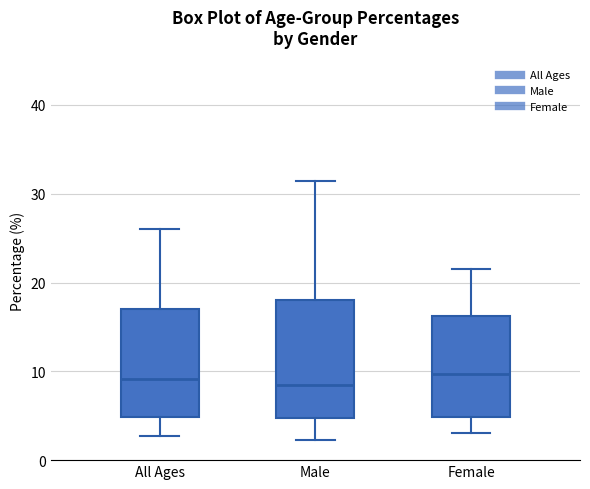

Reading left to right, read every box against the y-axis: the position of its median line, the range the box covers, and the ends of its whiskers. The values are not printed on the chart, so give them approximately, as read against the axis.

All Ages: median 9, box 5 to 17, whiskers 3 to 26
Male: median 9, box 5 to 18, whiskers 2 to 31
Female: median 10, box 5 to 16, whiskers 3 to 22